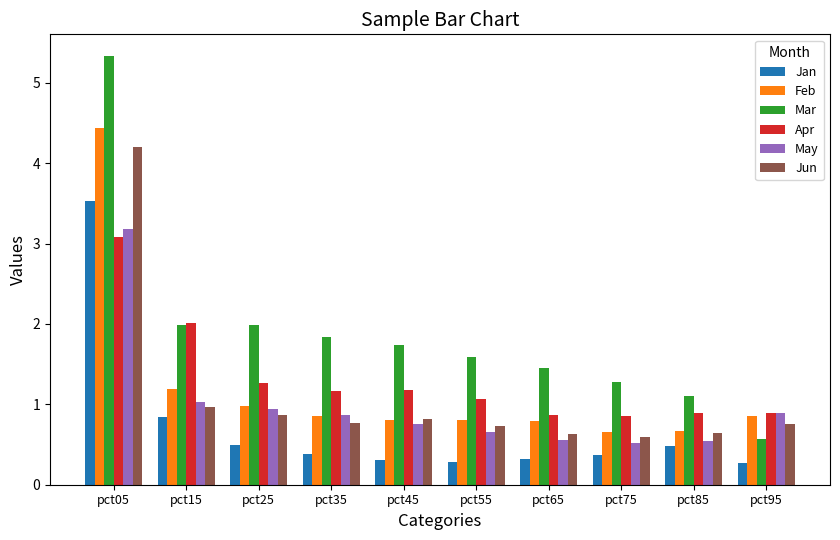

What is the average value of the Jun series?

1.1